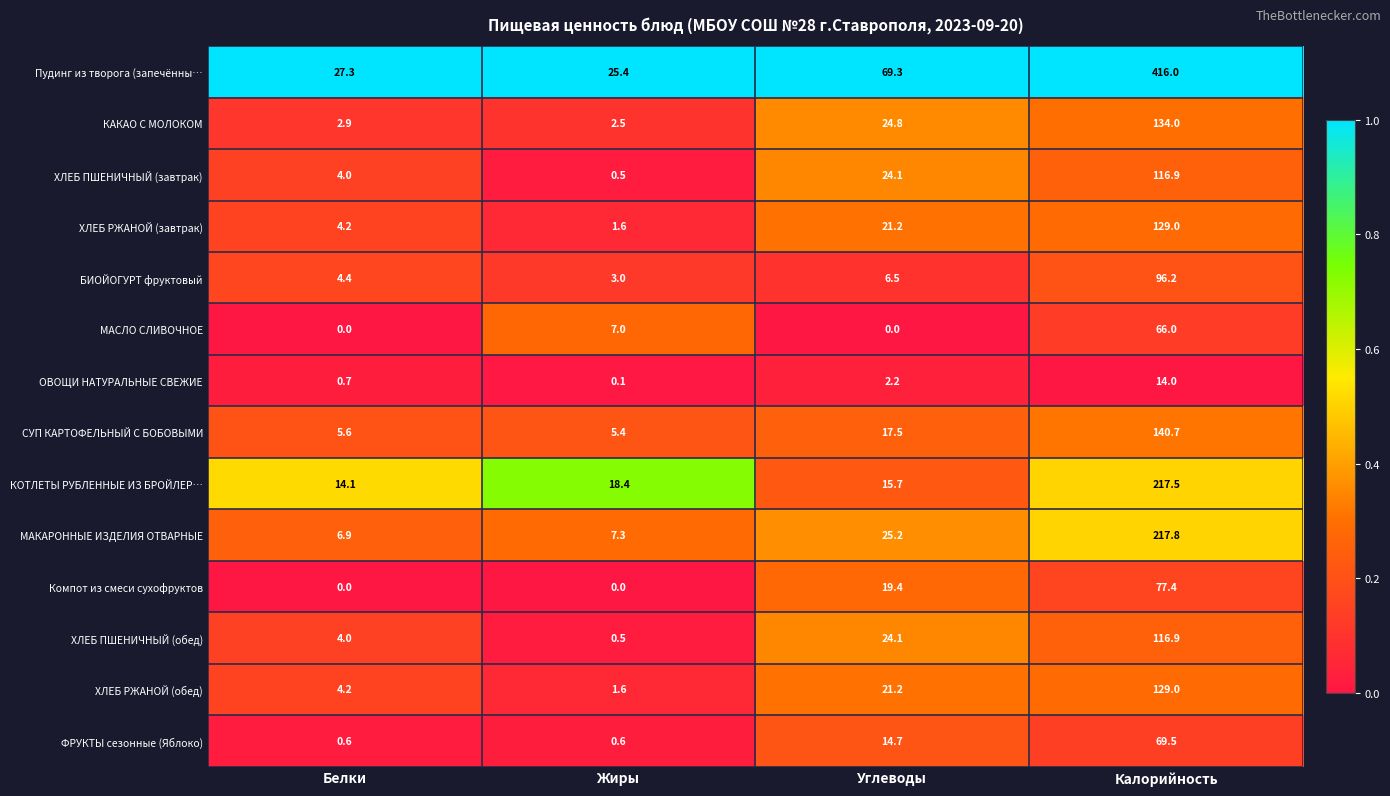

At which category is the sum across all series the highest?

Калорийность